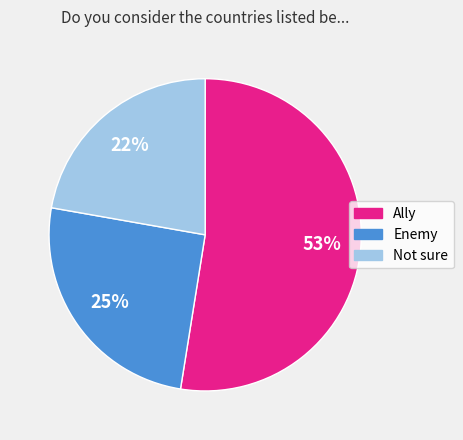

To the nearest percent, what is the combined percentage of Not sure and Enemy?

47%